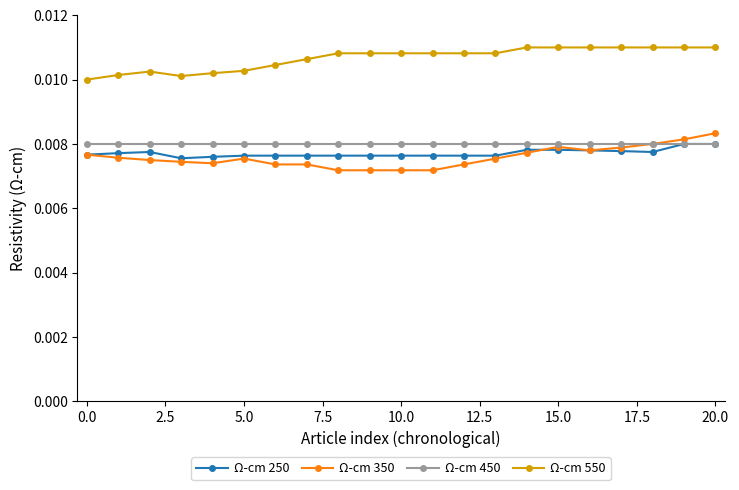

What are all the series names shown in the legend?

Ω-cm 250, Ω-cm 350, Ω-cm 450, Ω-cm 550